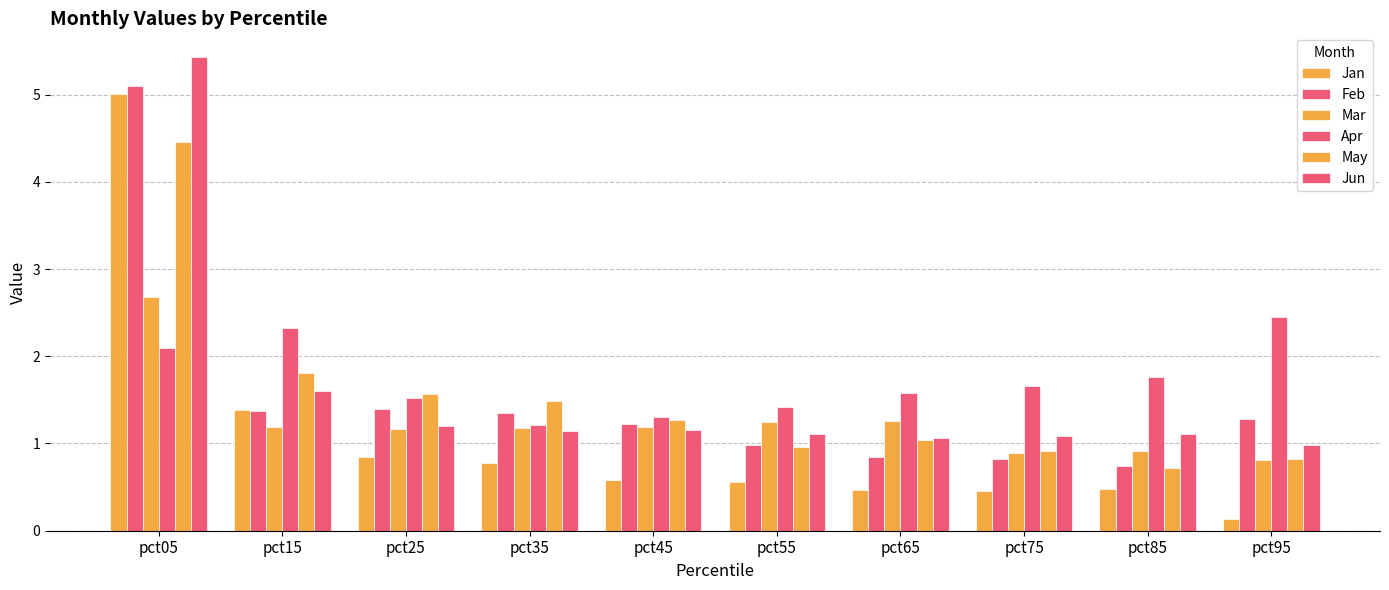

Are the bars horizontal?

No